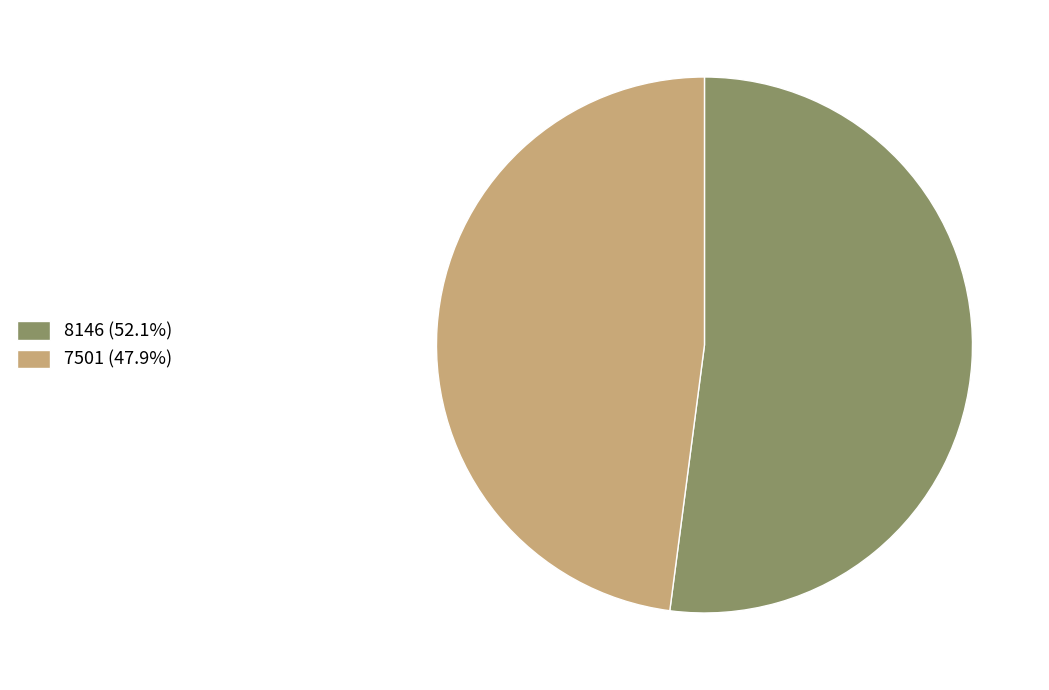

Does any single category account for the majority?

Yes